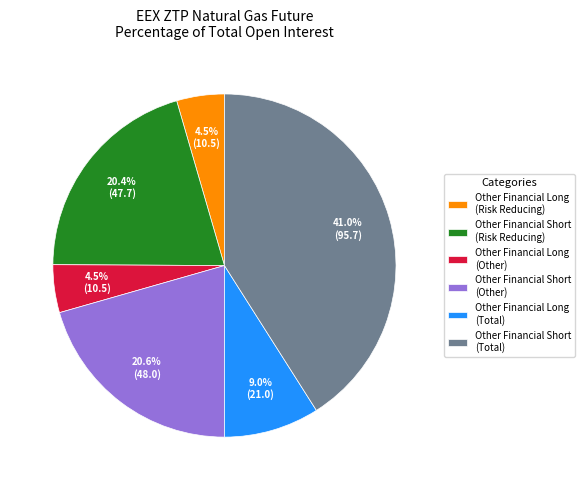

What is the total percentage of Other Financial Long (Risk Reducing) and Other Financial Short (Risk Reducing)?

24.9%